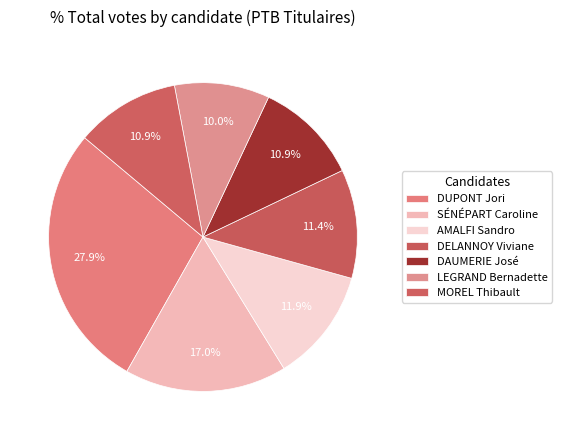

How many slices are in this pie chart?

7